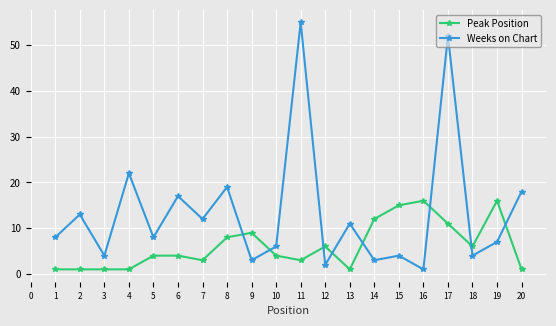

Where is the first local maximum for Weeks on Chart?

2